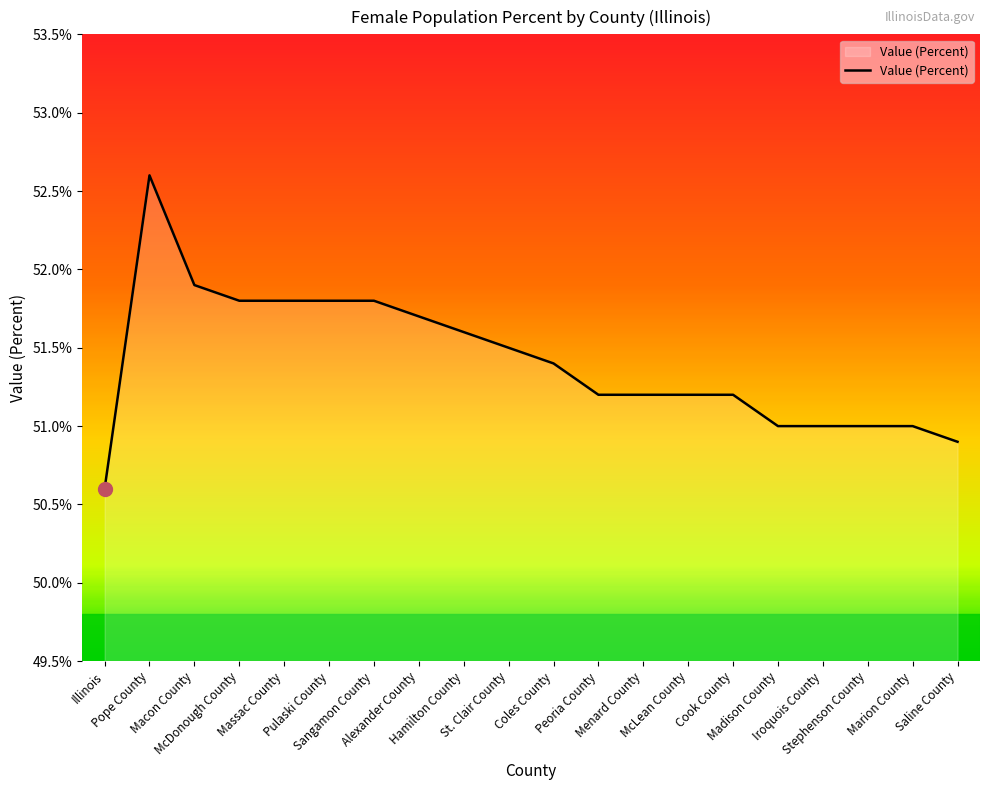

The value at Alexander County is 51.7. True or false?

True